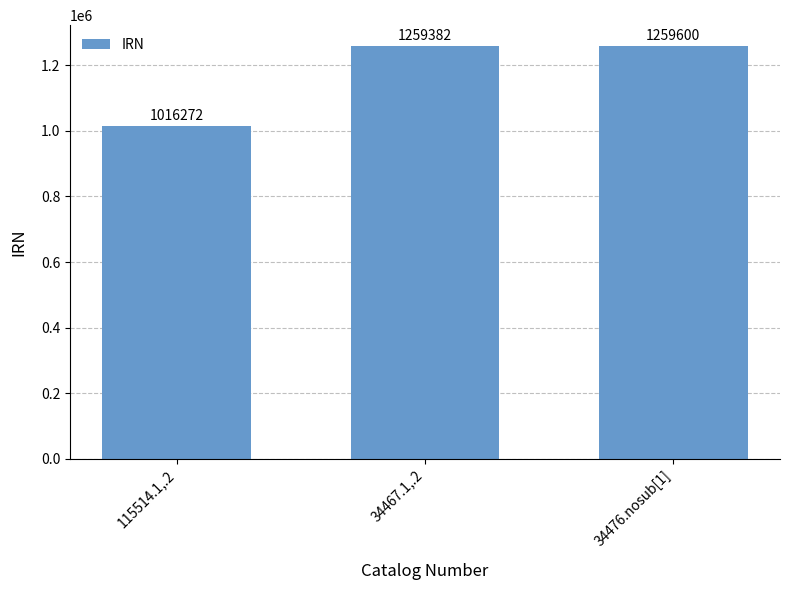

What is the sum of the values at 115514.1,.2 and 34476.nosub[1]?

2275872